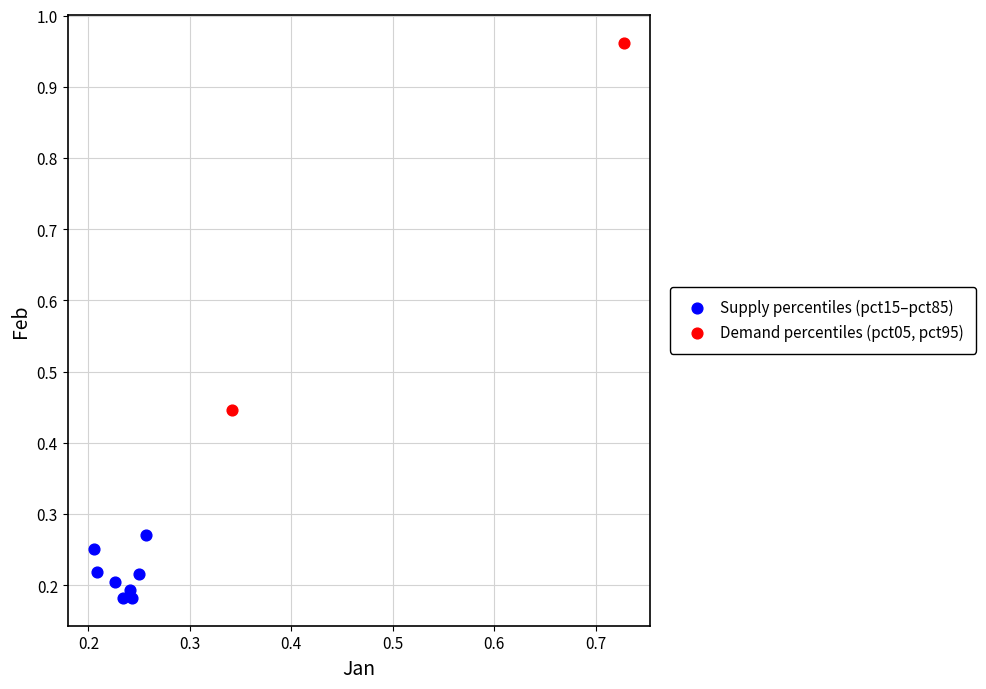

Which series reaches the minimum Y coordinate?

Supply percentiles (pct15–pct85)